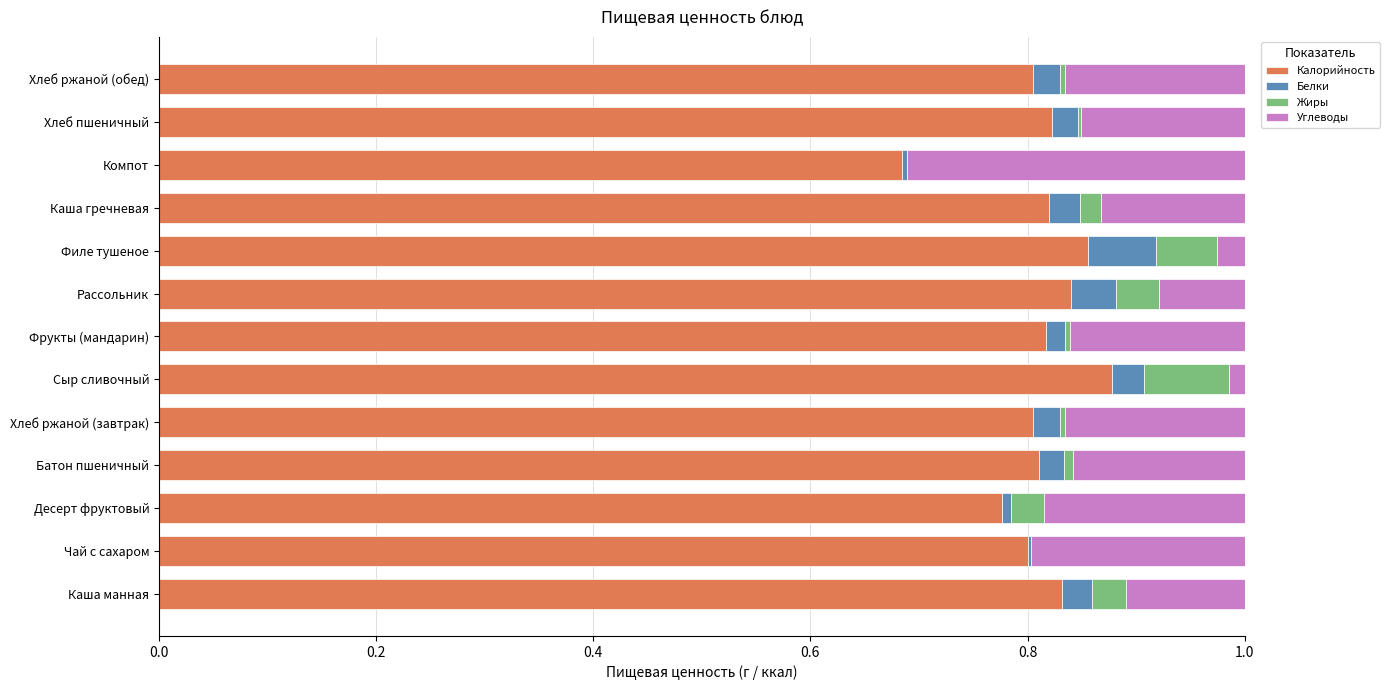

What is the sum of all Калорийность values?

10.5